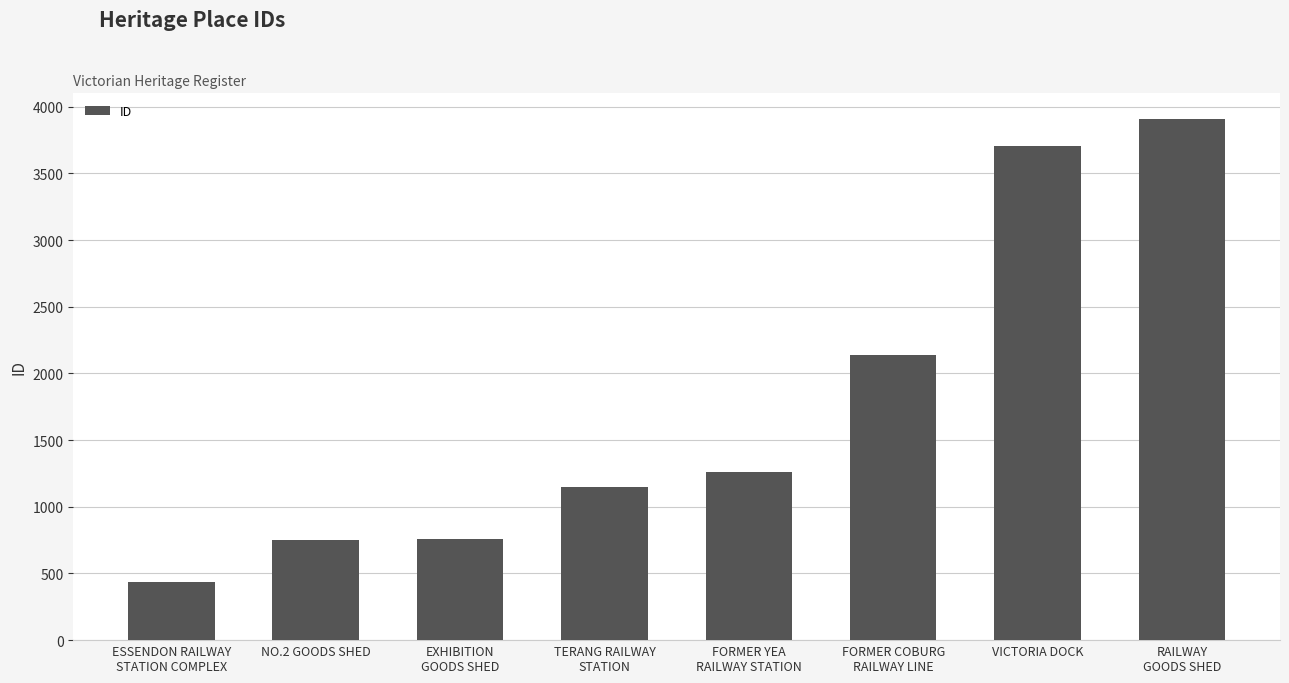

What is the label of the 4th bar from the right?

FORMER YEA
RAILWAY STATION